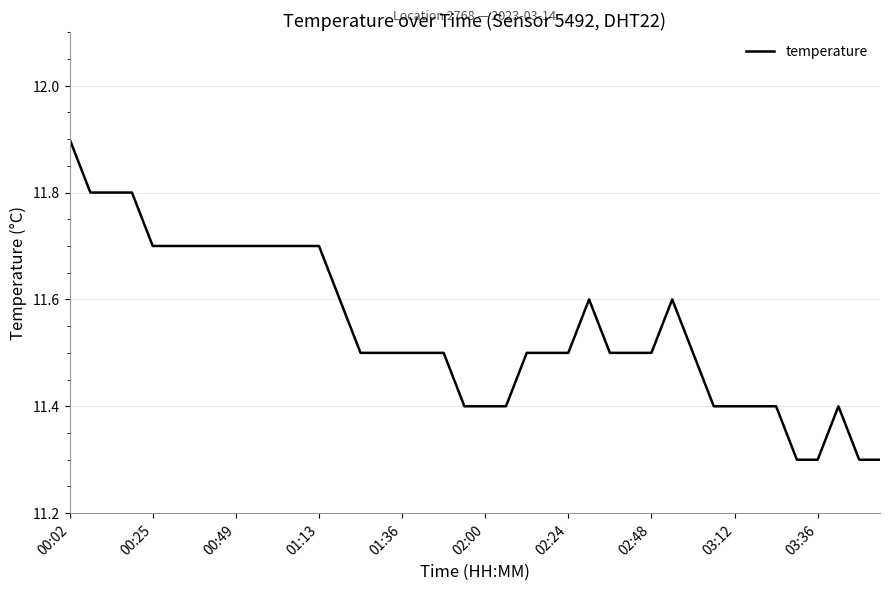

What is the minimum value shown in the chart?

11.3